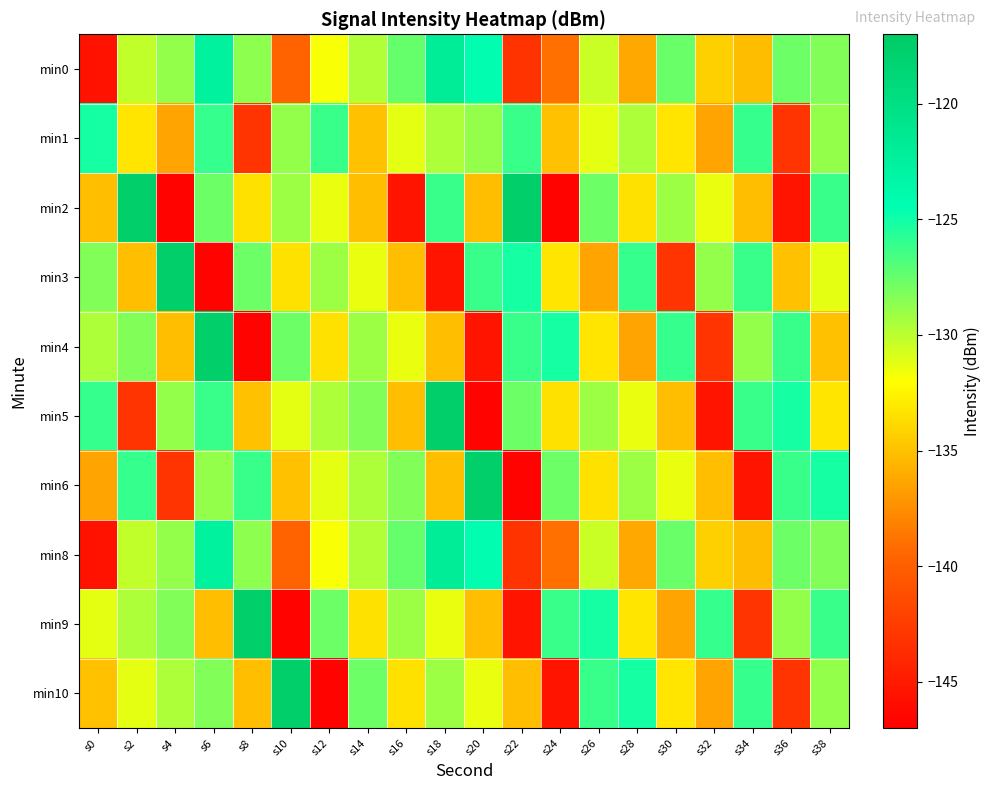

At which category is the sum across all series the highest?

s6